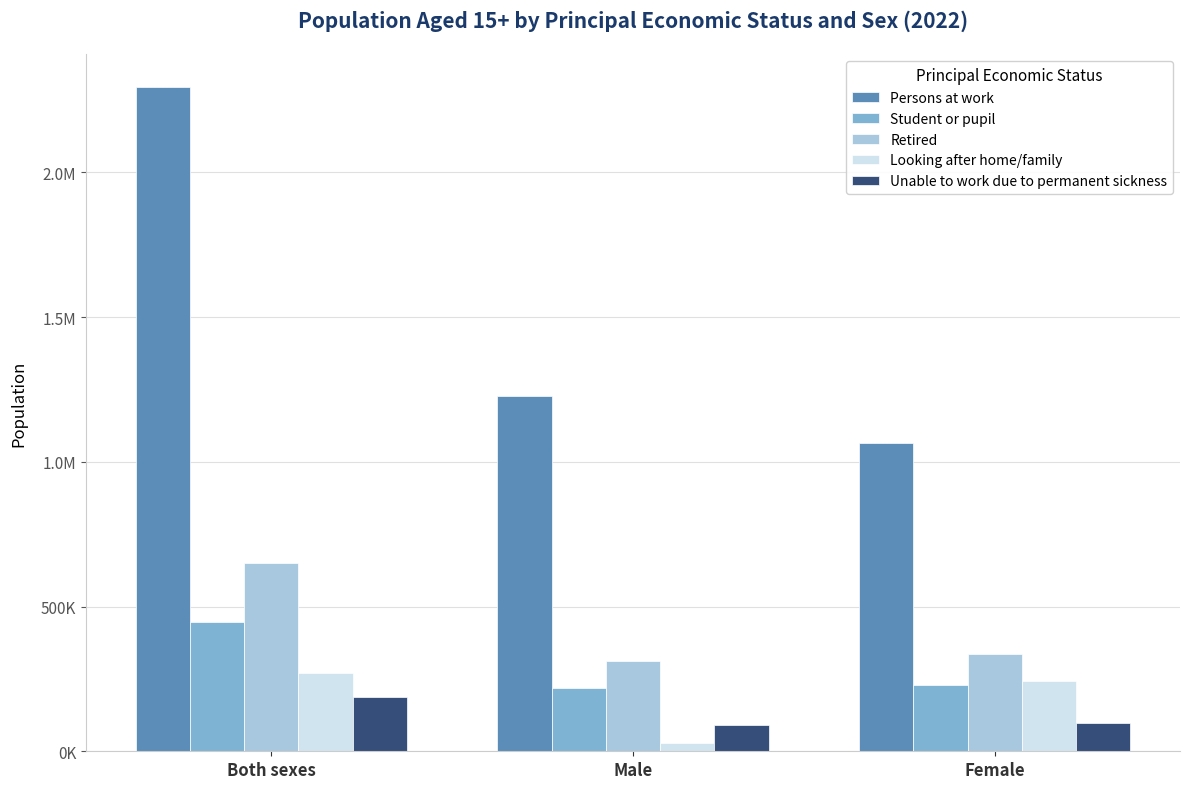

Is the value of Persons at work at Male greater than the value of Retired at Both sexes?

Yes